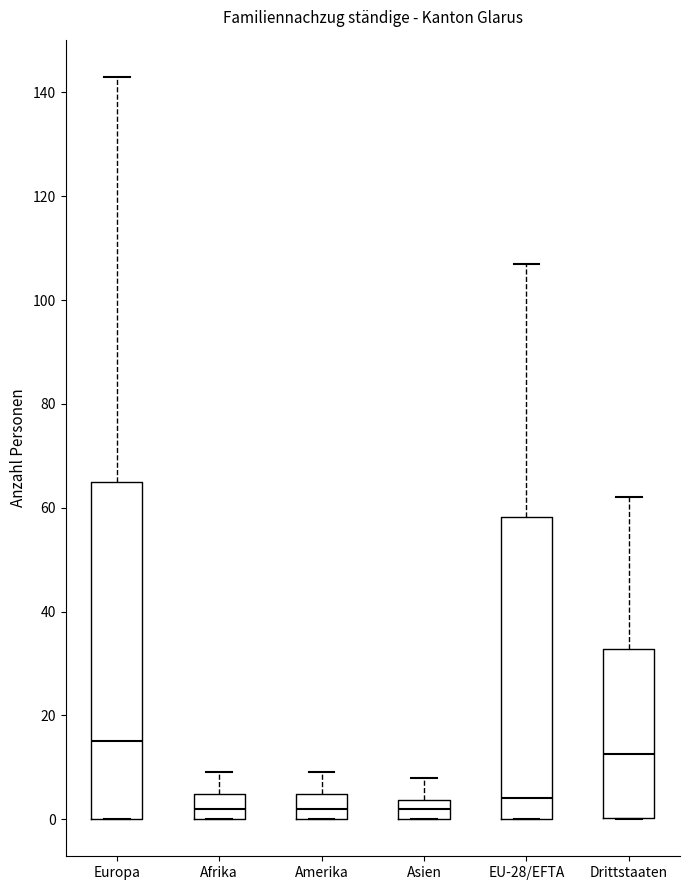

Where is the lower edge of the box for Asien on the y-axis? The values are not printed on the chart, so give them approximately, as read against the axis.

0